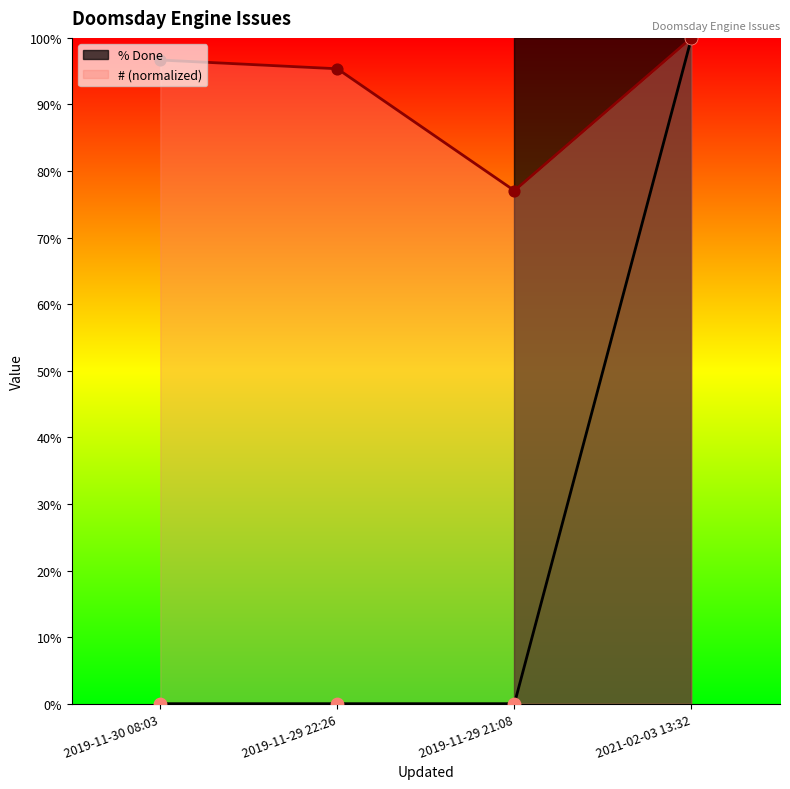

Which series has the largest total across all categories?

#